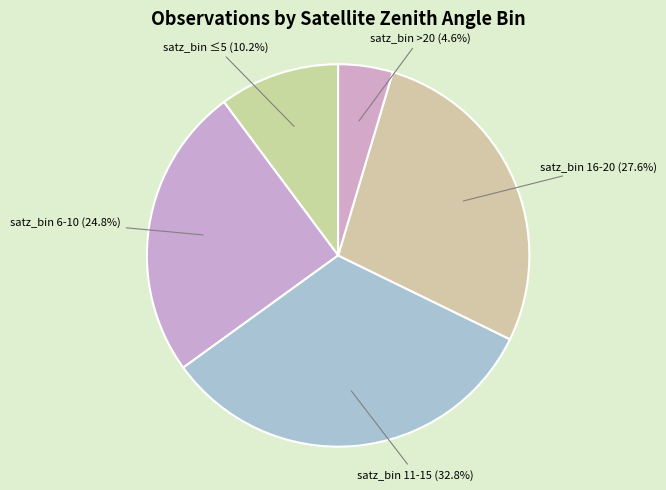

Which category has the smallest portion of the pie?

satz_bin >20